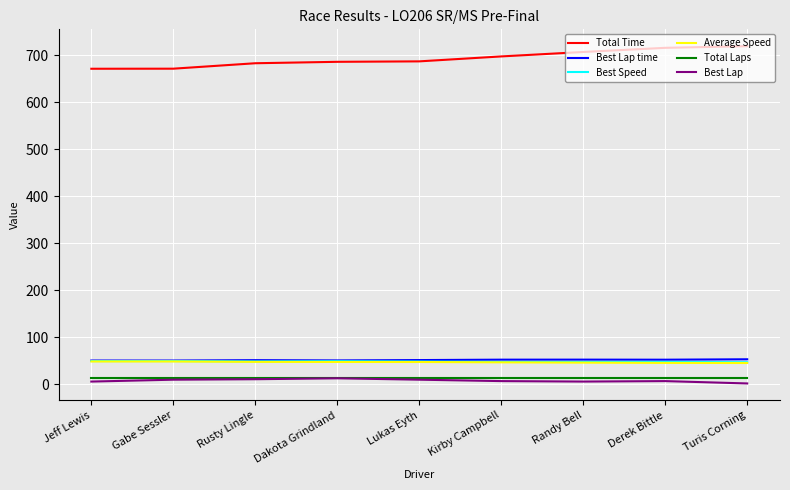

What is the minimum value for Best Speed?

47.2